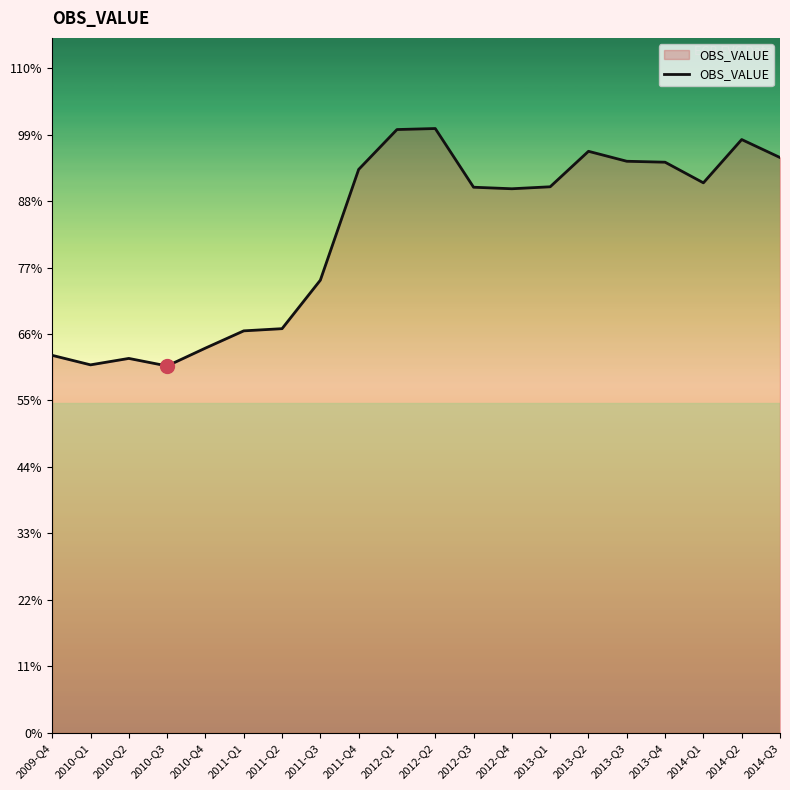

What value does the data have at 2014-Q1, to the nearest 100?

160500